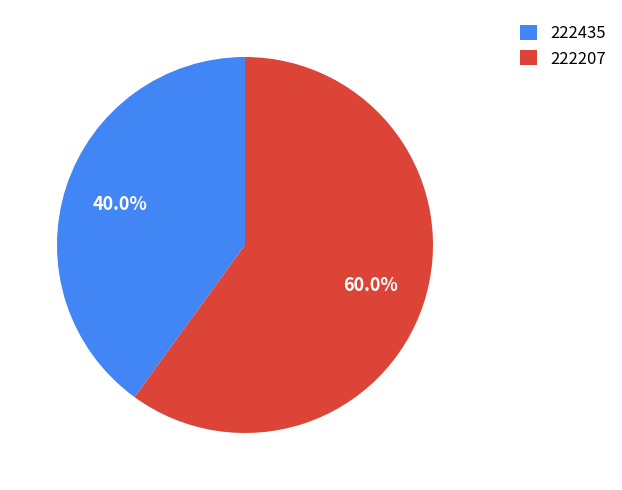

Which category has the biggest portion of the pie?

222207